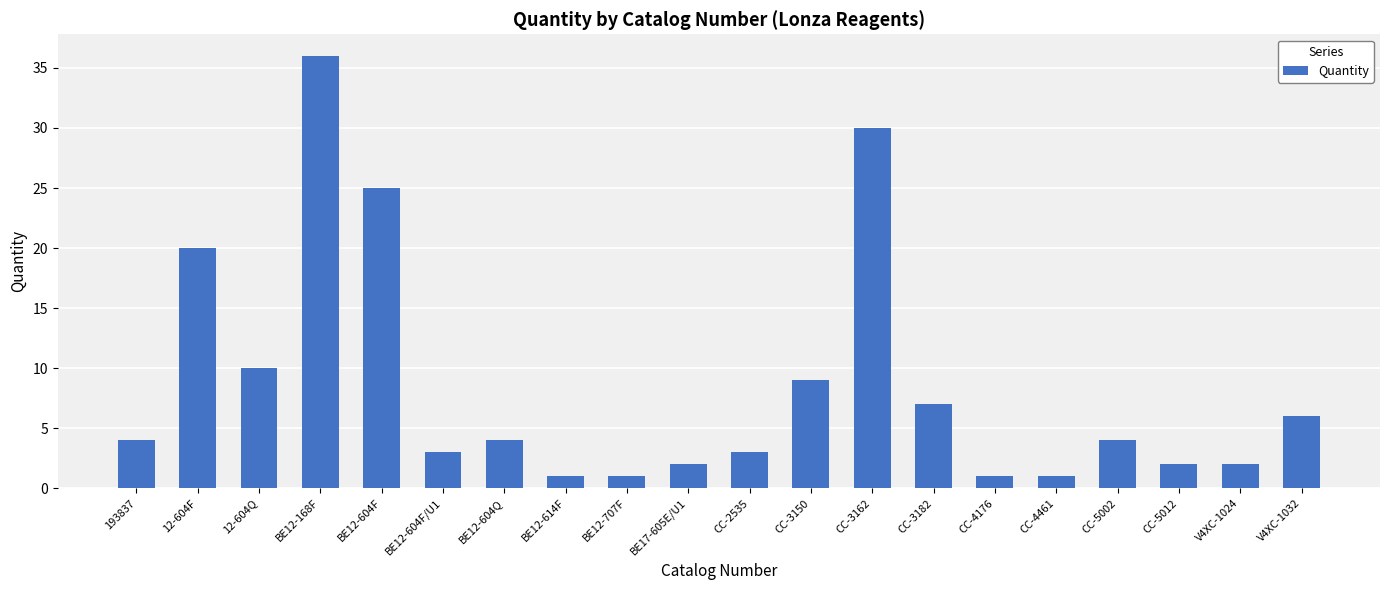

What is the label of the 12th bar from the left?

CC-3150